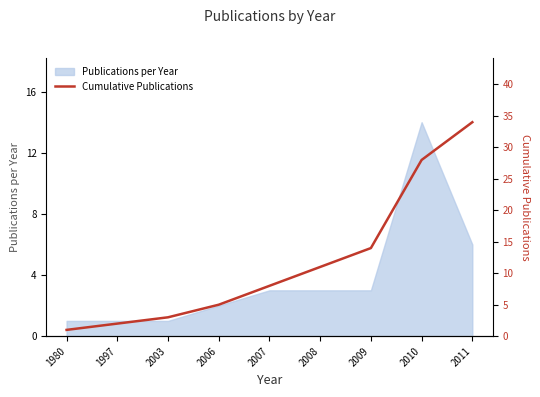

Is it true that the value at 2003 is 3?

True